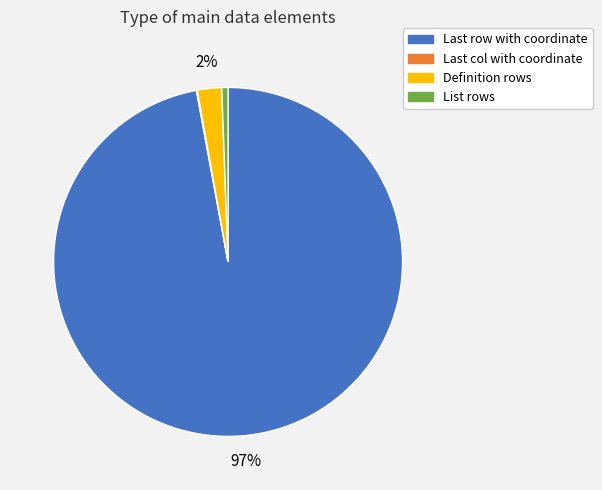

To the nearest percent, what is the difference between the largest and smallest slice percentages?

97%